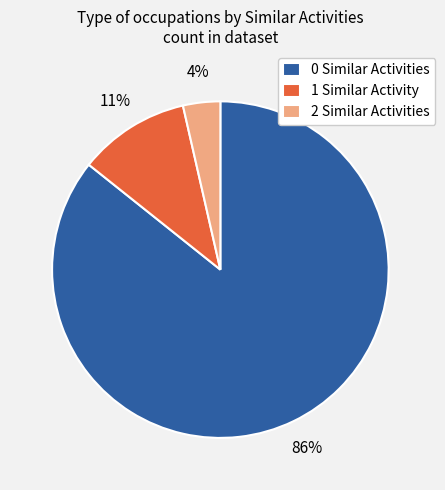

Which category has the smallest portion of the pie?

2 Similar Activities